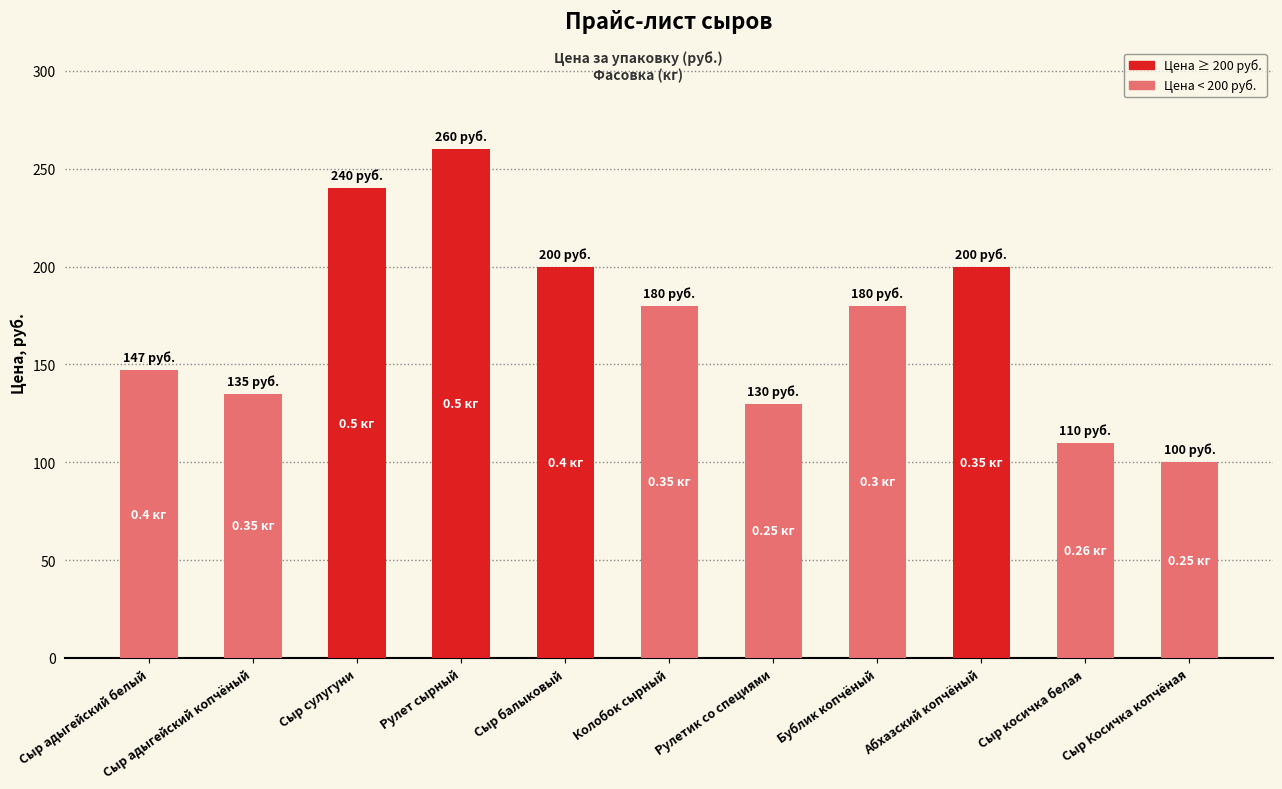

Between Сыр косичка белая and Рулет сырный, which is larger?

Рулет сырный